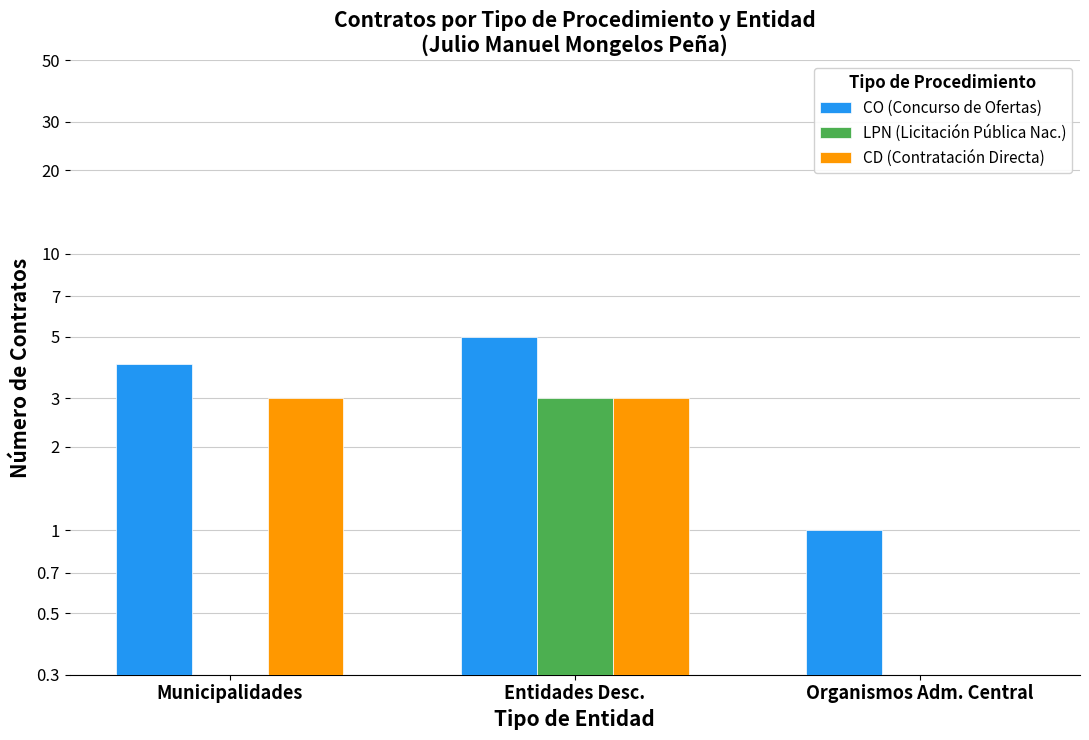

What is the label of the 2nd bar from the right?

Entidades Desc.